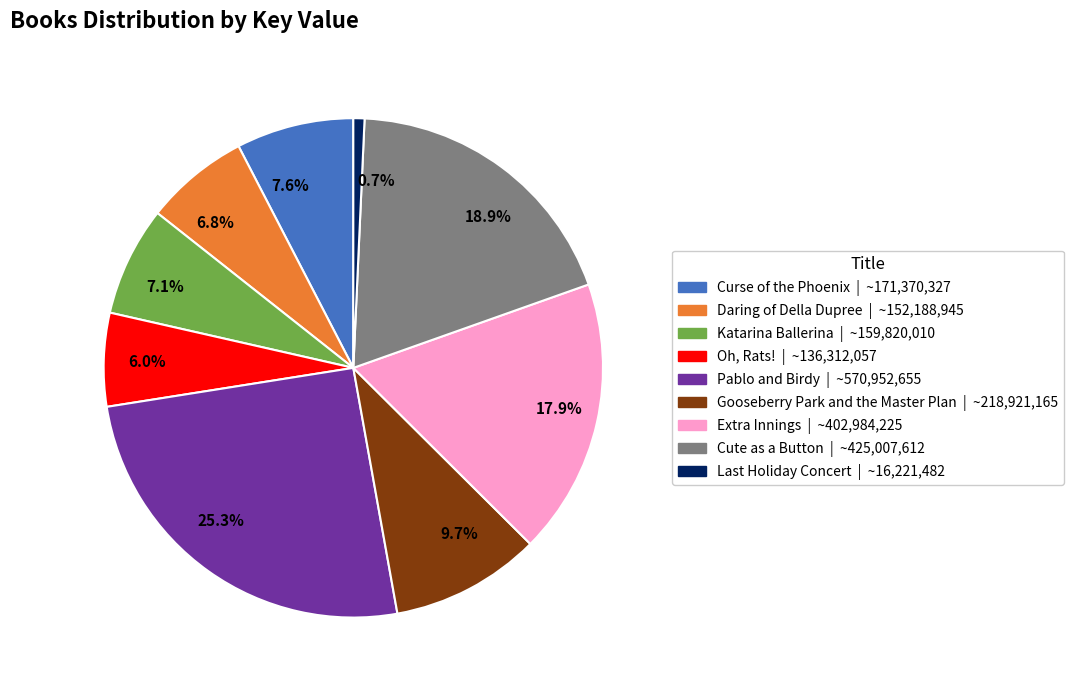

What is the total percentage of 9.7% and 0.7%?

10.4%